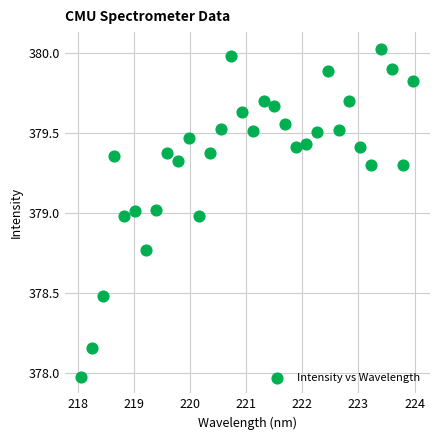

What is the range of X values (max minus min)?

5.9